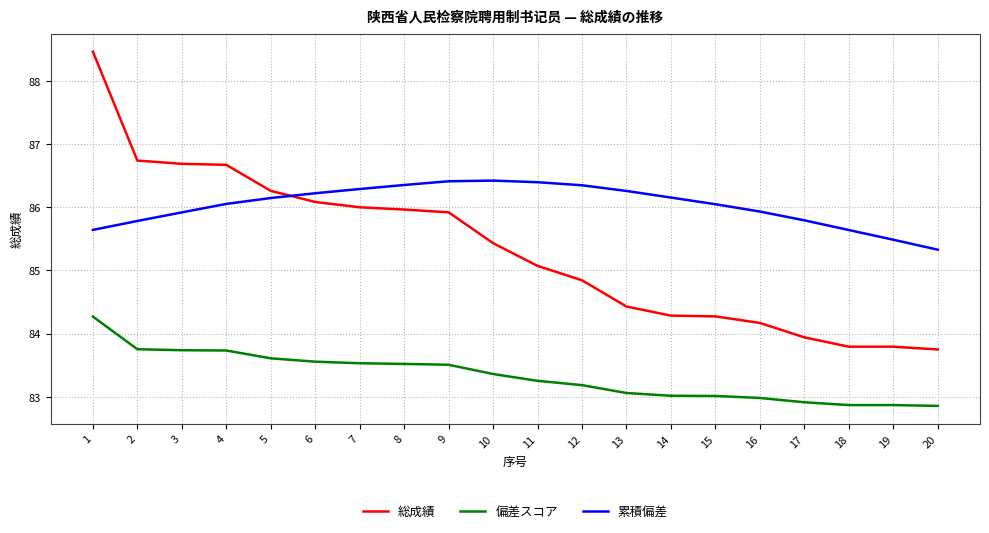

What is the difference between the second highest and minimum values in the 総成績 series?

3.0